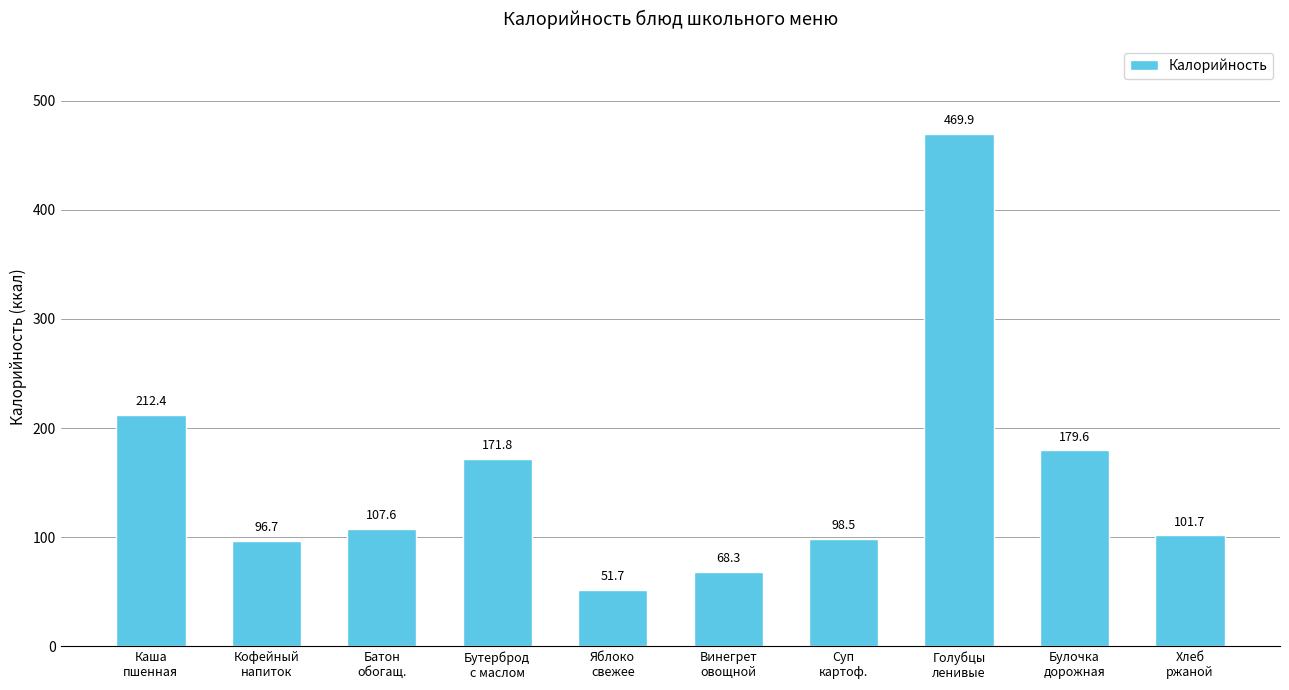

Which has a higher value, Бутерброд
с маслом or Винегрет
овощной?

Бутерброд
с маслом